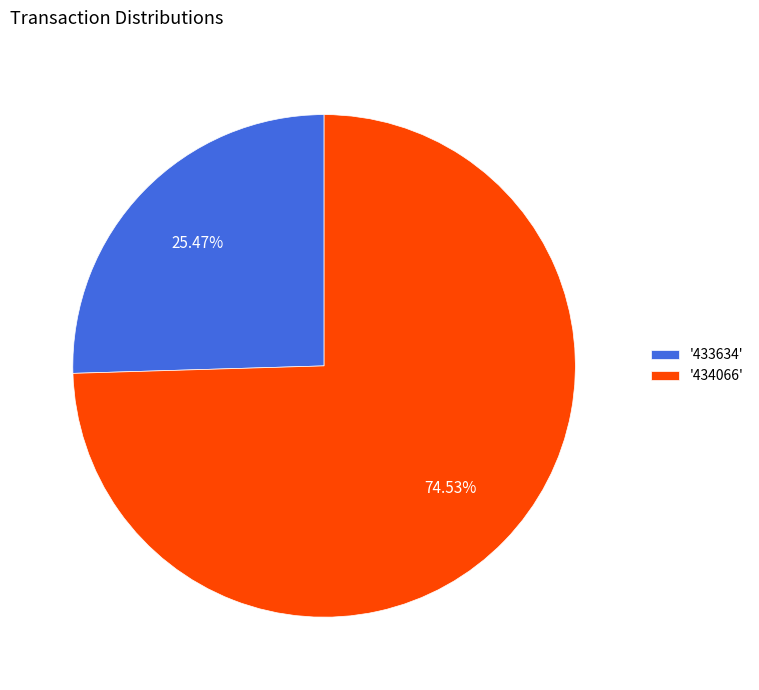

Count the number of slices in the pie.

2